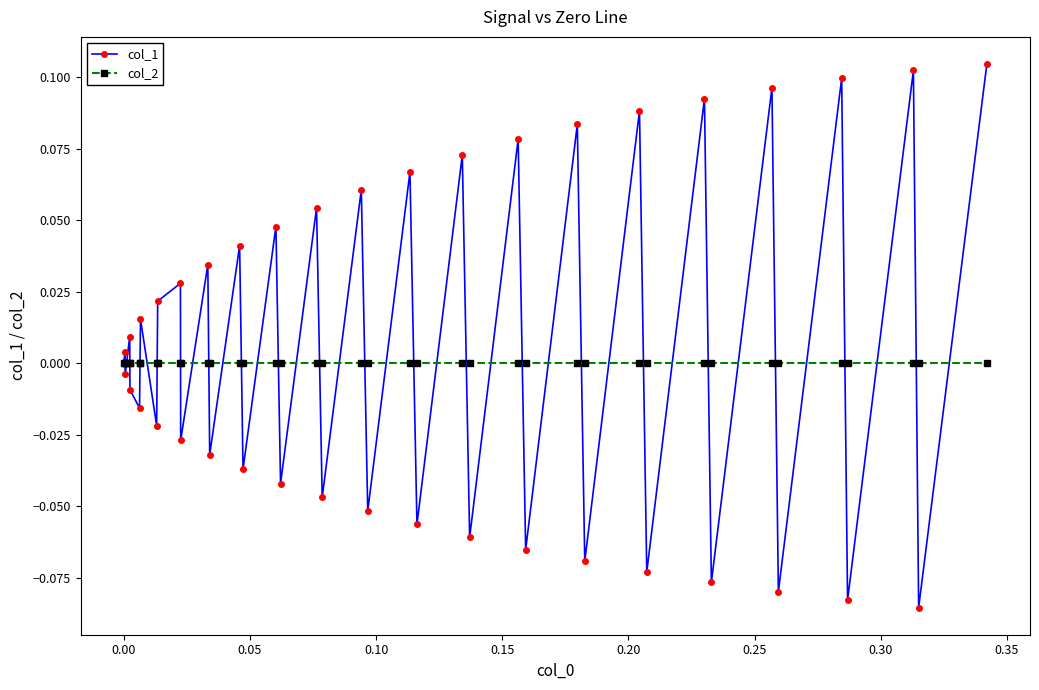

Rank the series by their average value, from lowest to highest.

col_2, col_1